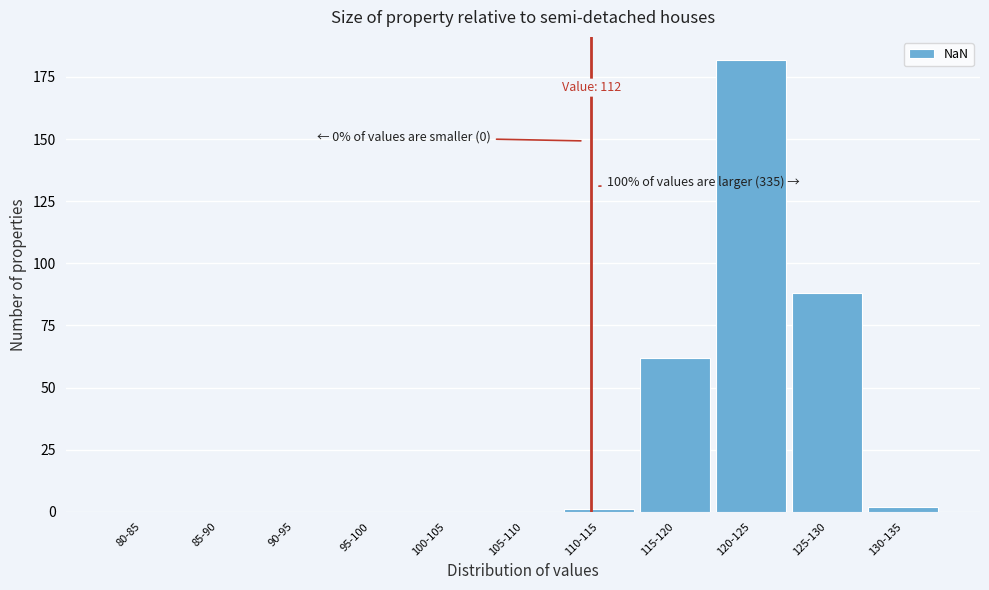

Reading left to right, transcribe all the data shown in this chart.

80-85=0	85-90=0	90-95=0	95-100=0	100-105=0	105-110=0	110-115=1	115-120=62	120-125=182	125-130=88	130-135=2